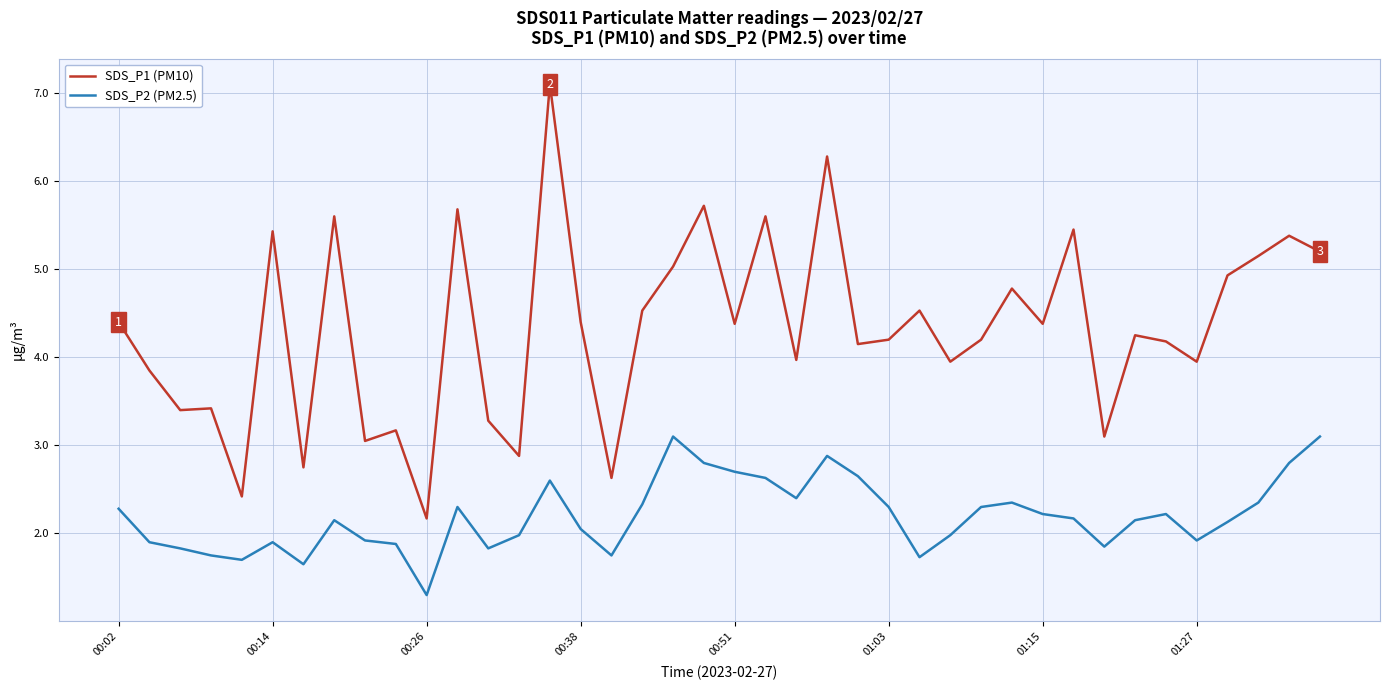

Which series has the largest total across all categories?

SDS_P1 (PM10)